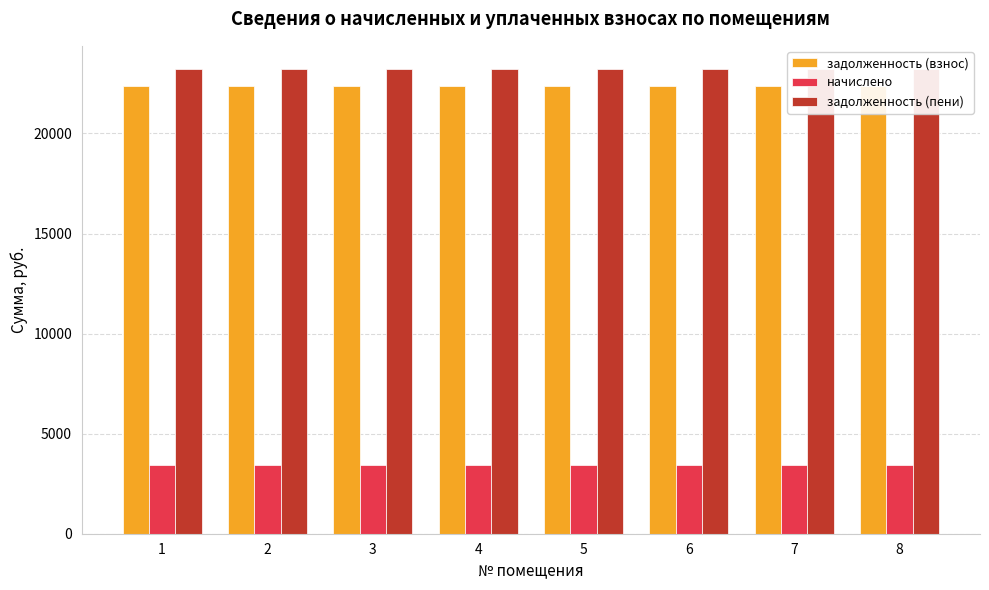

Count the number of data series in this chart.

3